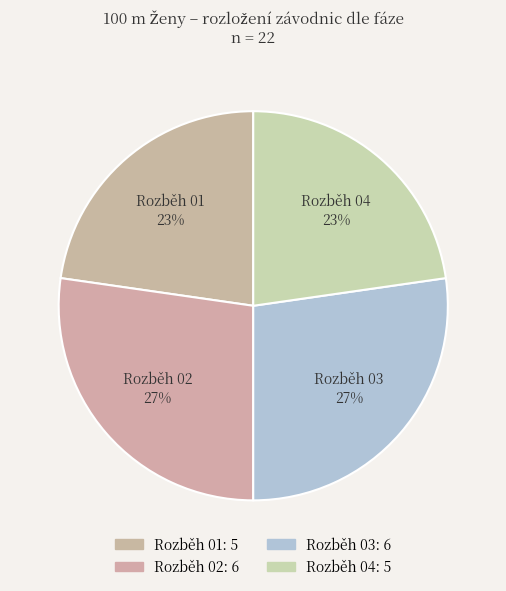

Rank the categories by value from lowest to highest.

Rozběh 01, Rozběh 04, Rozběh 02, Rozběh 03